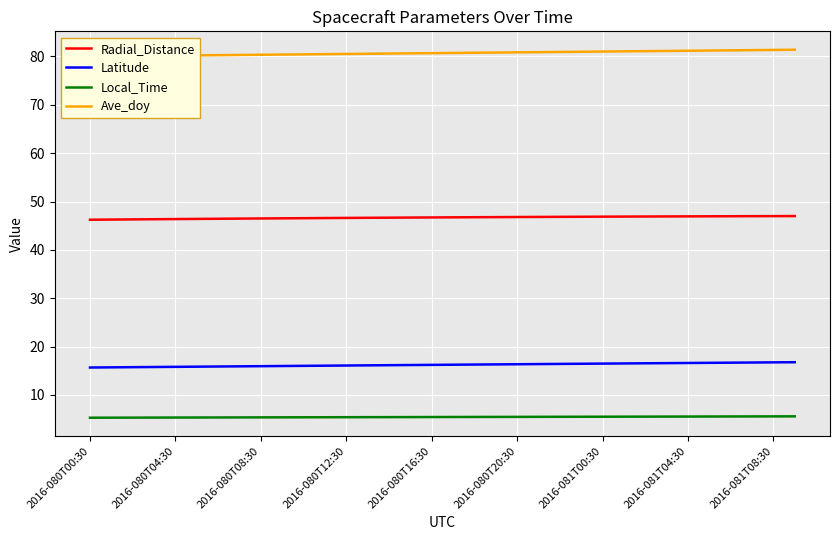

Reading left to right, extract all data points from this chart.

Radial_Distance: 46.2	46.3	46.3	46.3	46.4	46.4	46.4	46.5	46.5	46.5	46.6	46.6	46.6	46.6	46.7	46.7	46.7	46.7	46.8	46.8	46.8	46.8	46.8	46.9	46.9	46.9	46.9	46.9	46.9	46.9	47.0	47.0	47.0	47.0
Latitude: 15.7	15.7	15.7	15.8	15.8	15.8	15.9	15.9	16.0	16.0	16.0	16.1	16.1	16.1	16.2	16.2	16.2	16.3	16.3	16.3	16.4	16.4	16.4	16.5	16.5	16.5	16.5	16.6	16.6	16.6	16.7	16.7	16.7	16.8
Local_Time: 5.3	5.3	5.3	5.3	5.3	5.3	5.3	5.4	5.4	5.4	5.4	5.4	5.4	5.4	5.4	5.4	5.4	5.4	5.4	5.5	5.5	5.5	5.5	5.5	5.5	5.5	5.5	5.5	5.5	5.5	5.6	5.6	5.6	5.6
Ave_doy: 80.0	80.1	80.1	80.1	80.2	80.2	80.3	80.3	80.4	80.4	80.4	80.5	80.5	80.6	80.6	80.6	80.7	80.7	80.8	80.8	80.9	80.9	80.9	81.0	81.0	81.1	81.1	81.1	81.2	81.2	81.3	81.3	81.4	81.4